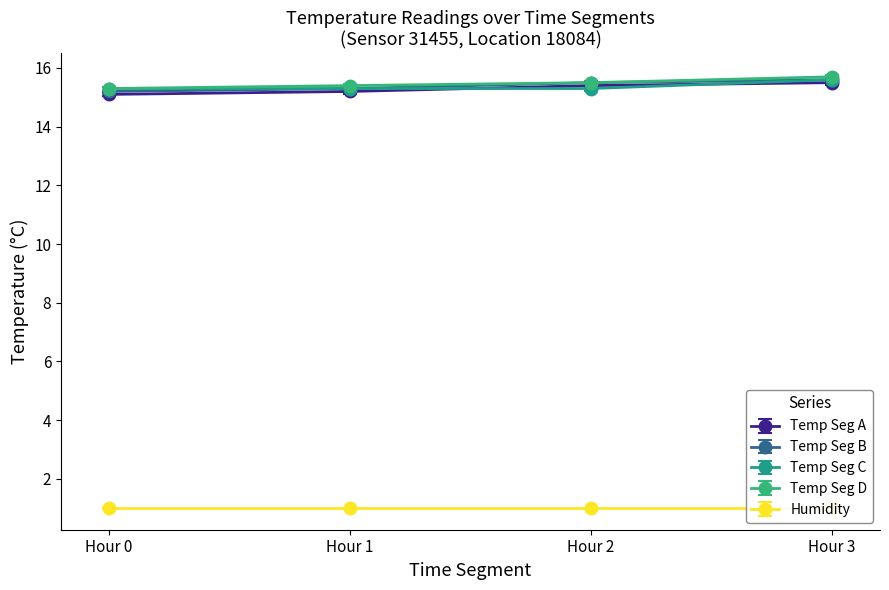

What is the highest value of the Temp Seg C series?

15.6